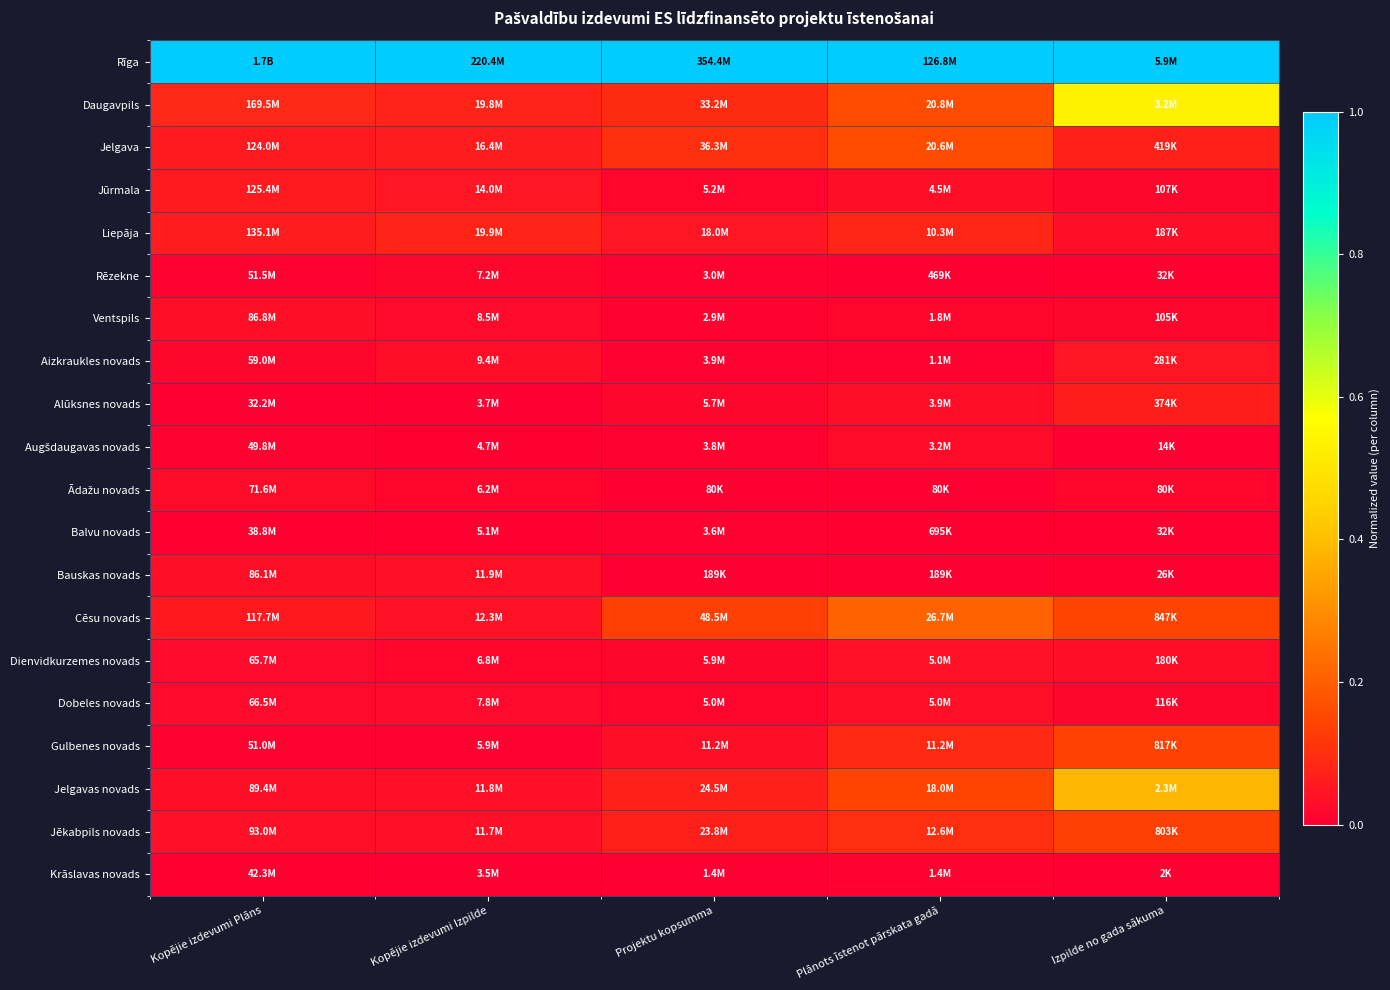

Which category has the lowest value across all series?

Kopējie izdevumi Plāns